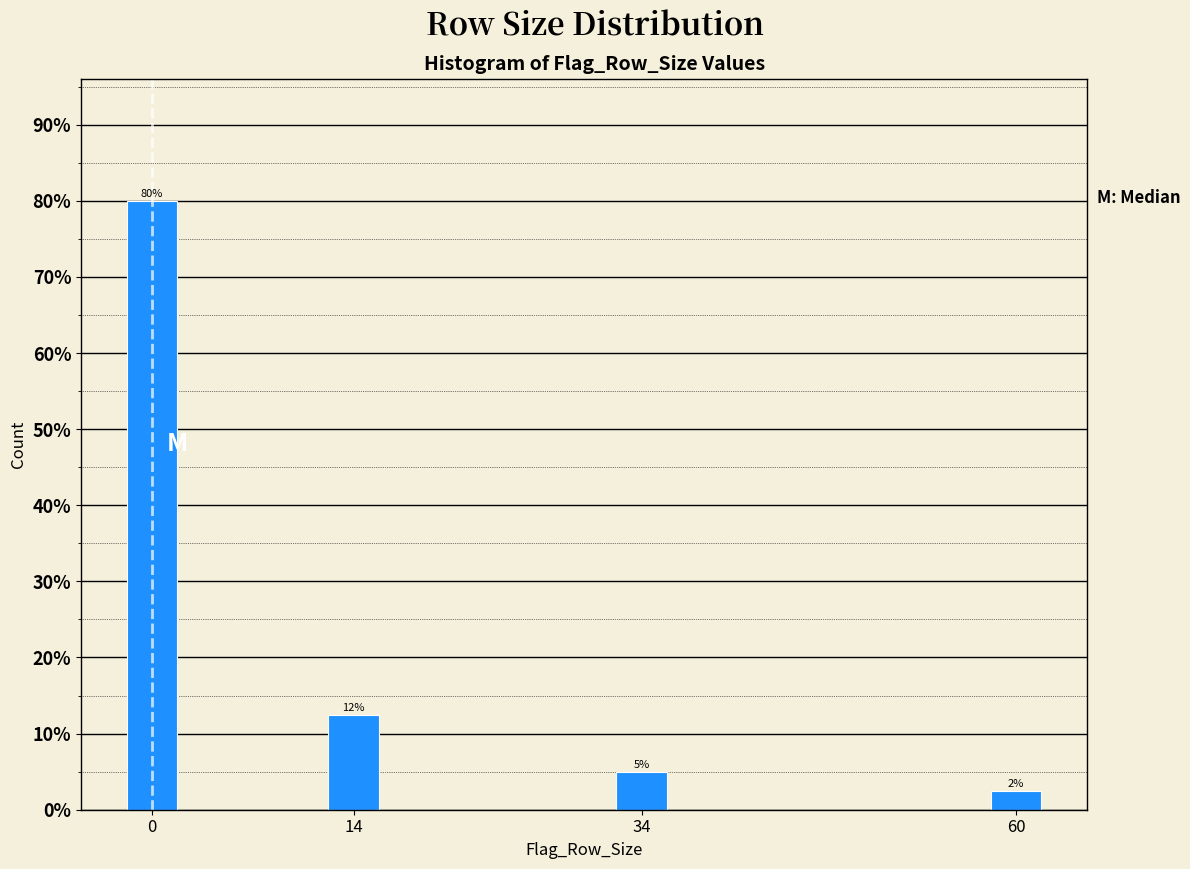

Does the chart contain any negative values?

No